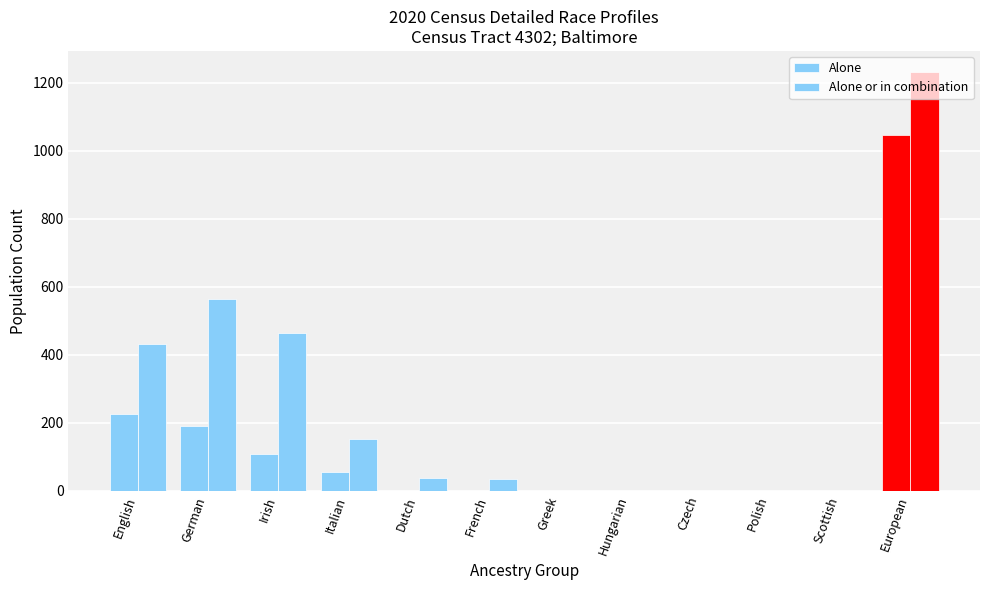

Are the bars grouped side by side (vs. stacked)?

Yes